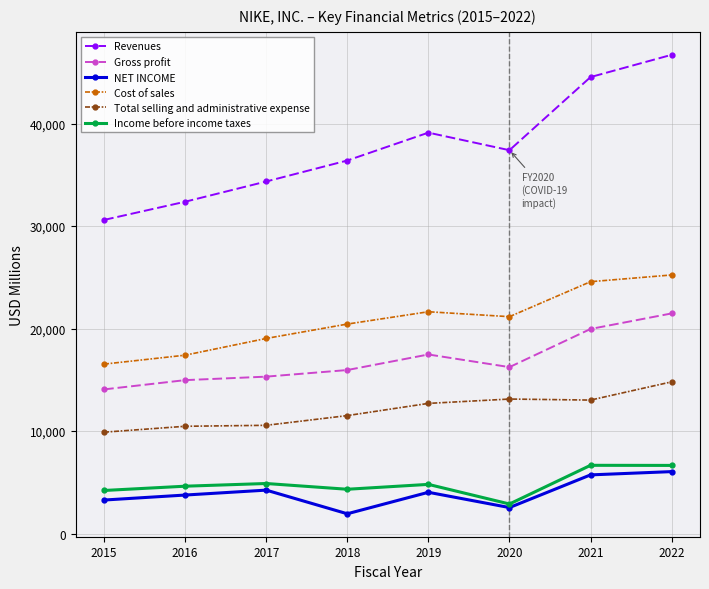

What is the difference between the second highest and second lowest values in the Cost of sales series?

7171